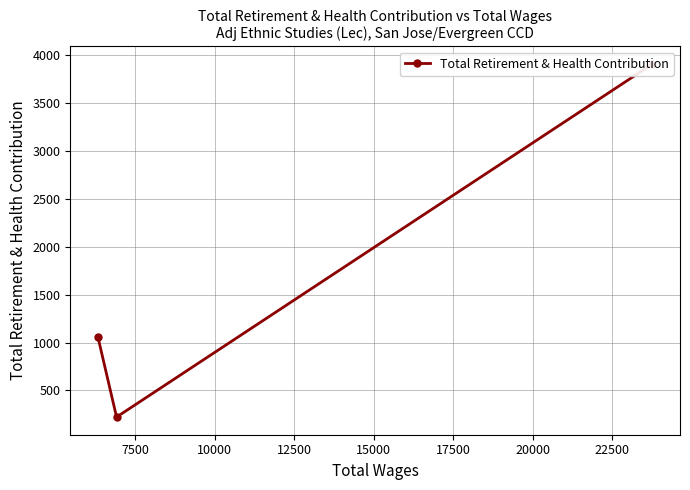

Does the chart have visible grid lines?

Yes